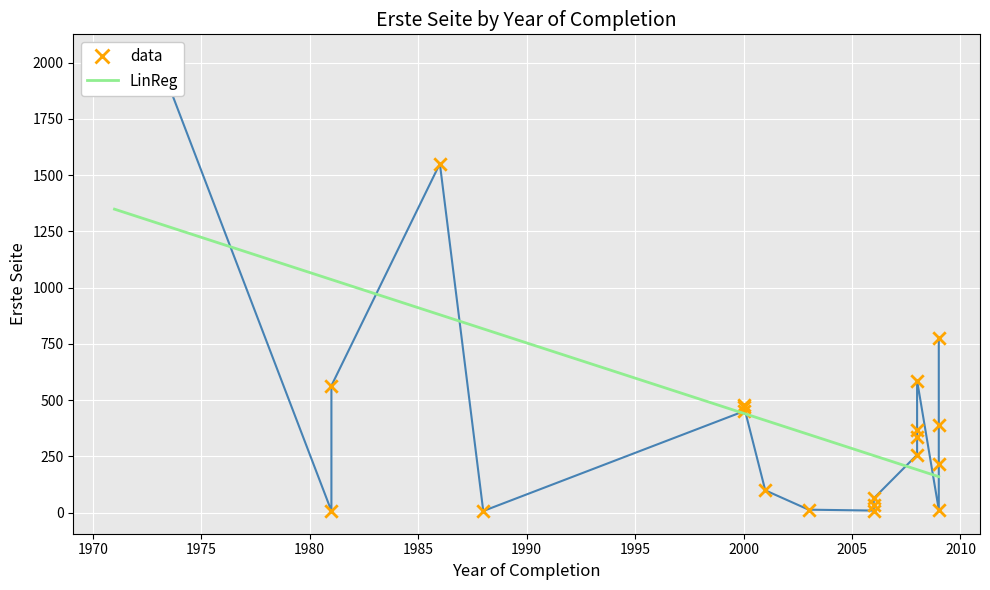

What are all the series names shown in the legend?

data, LinReg